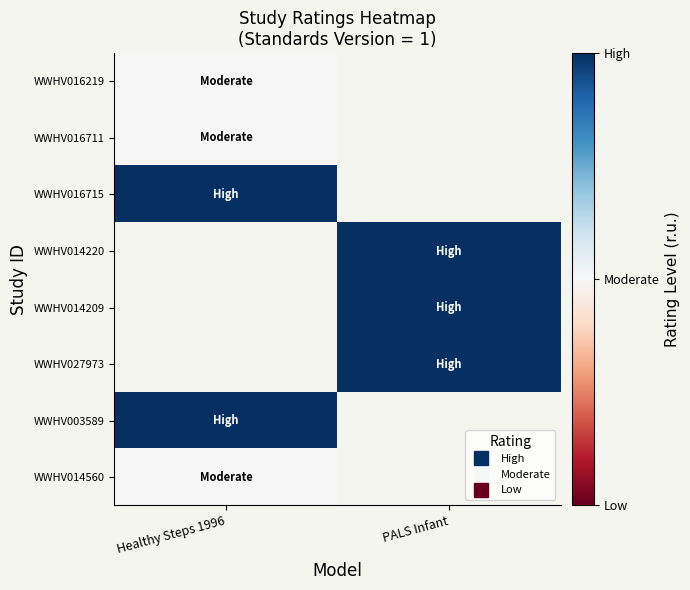

Read the WWHV016711 value at Healthy Steps 1996.

2.0